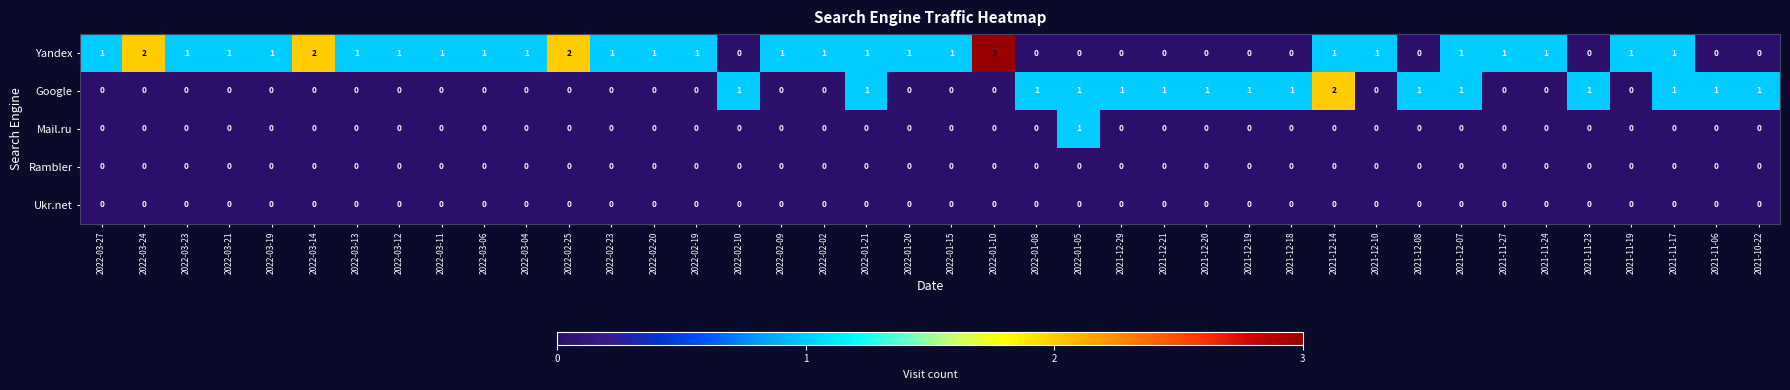

What is the sum of all Google values?

17